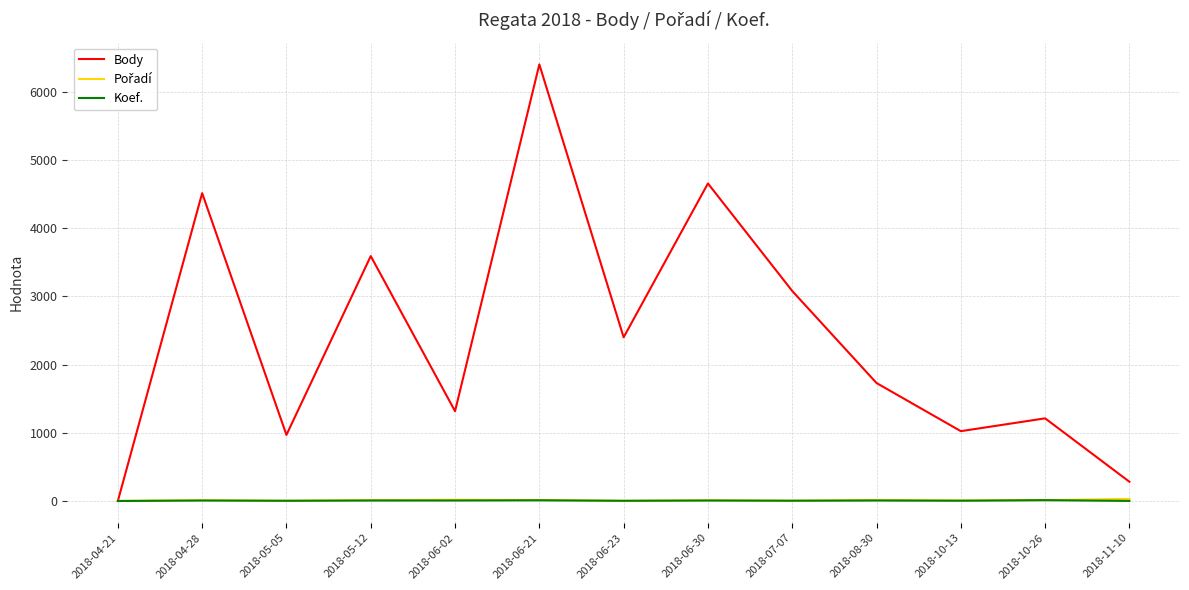

At which category is the sum across all series the highest?

2018-06-21